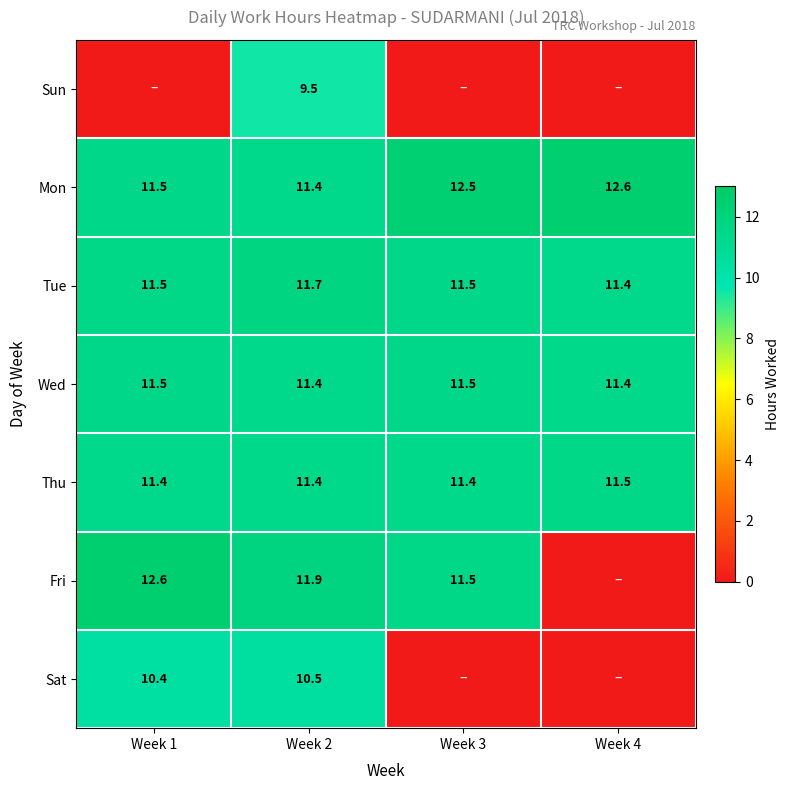

How many data points in Mon are less than 12?

2